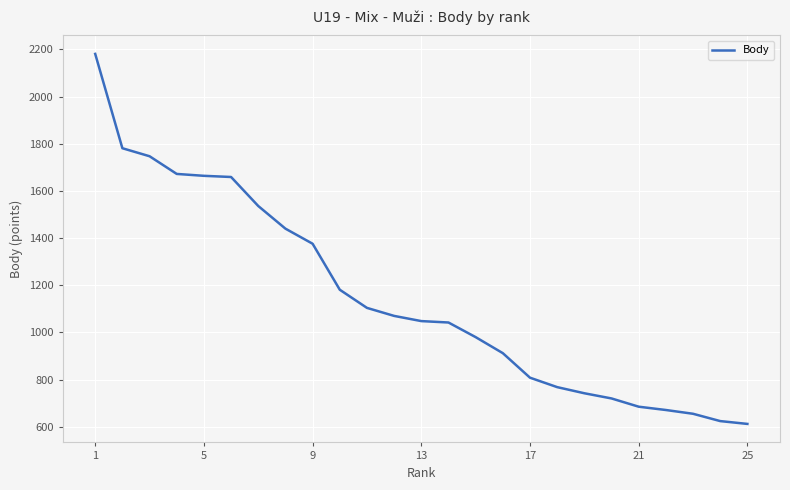

What is the difference between the maximum and minimum values?

1569